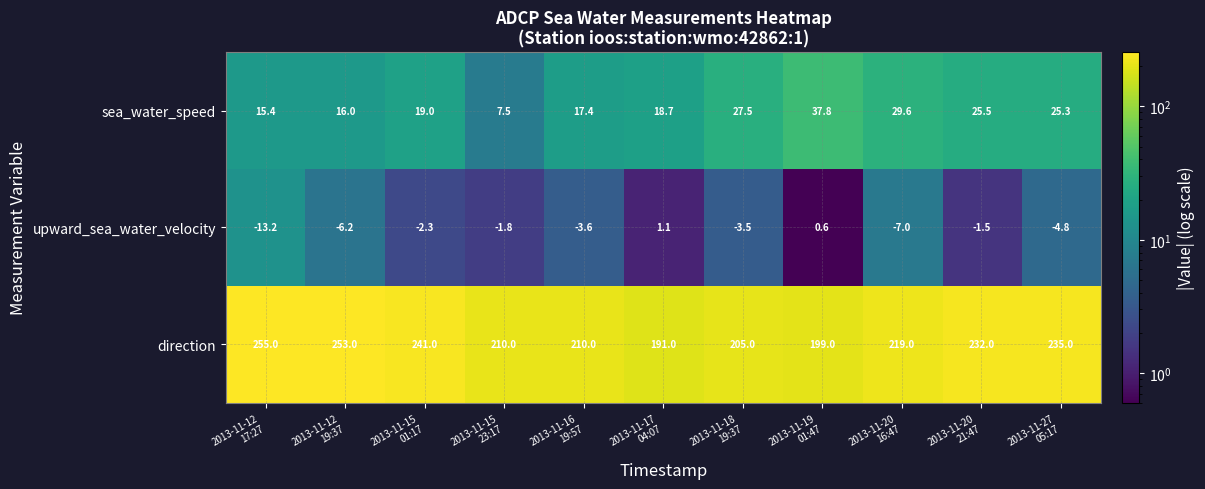

How many distinct data groups are displayed?

3